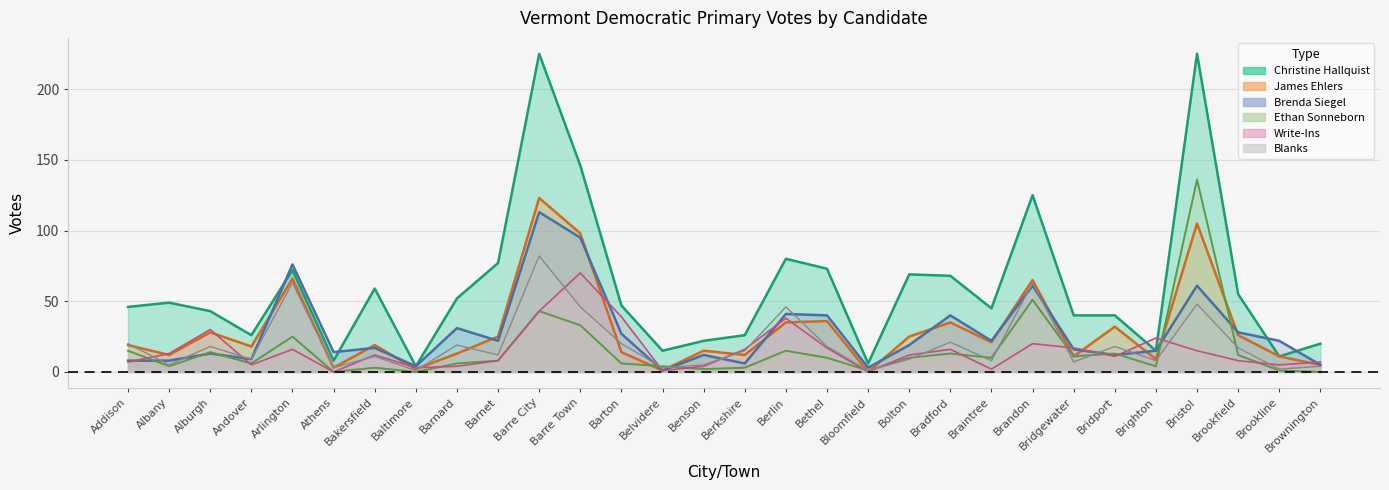

What is the sum of the Ethan Sonneborn values at Benson and Bethel?

12